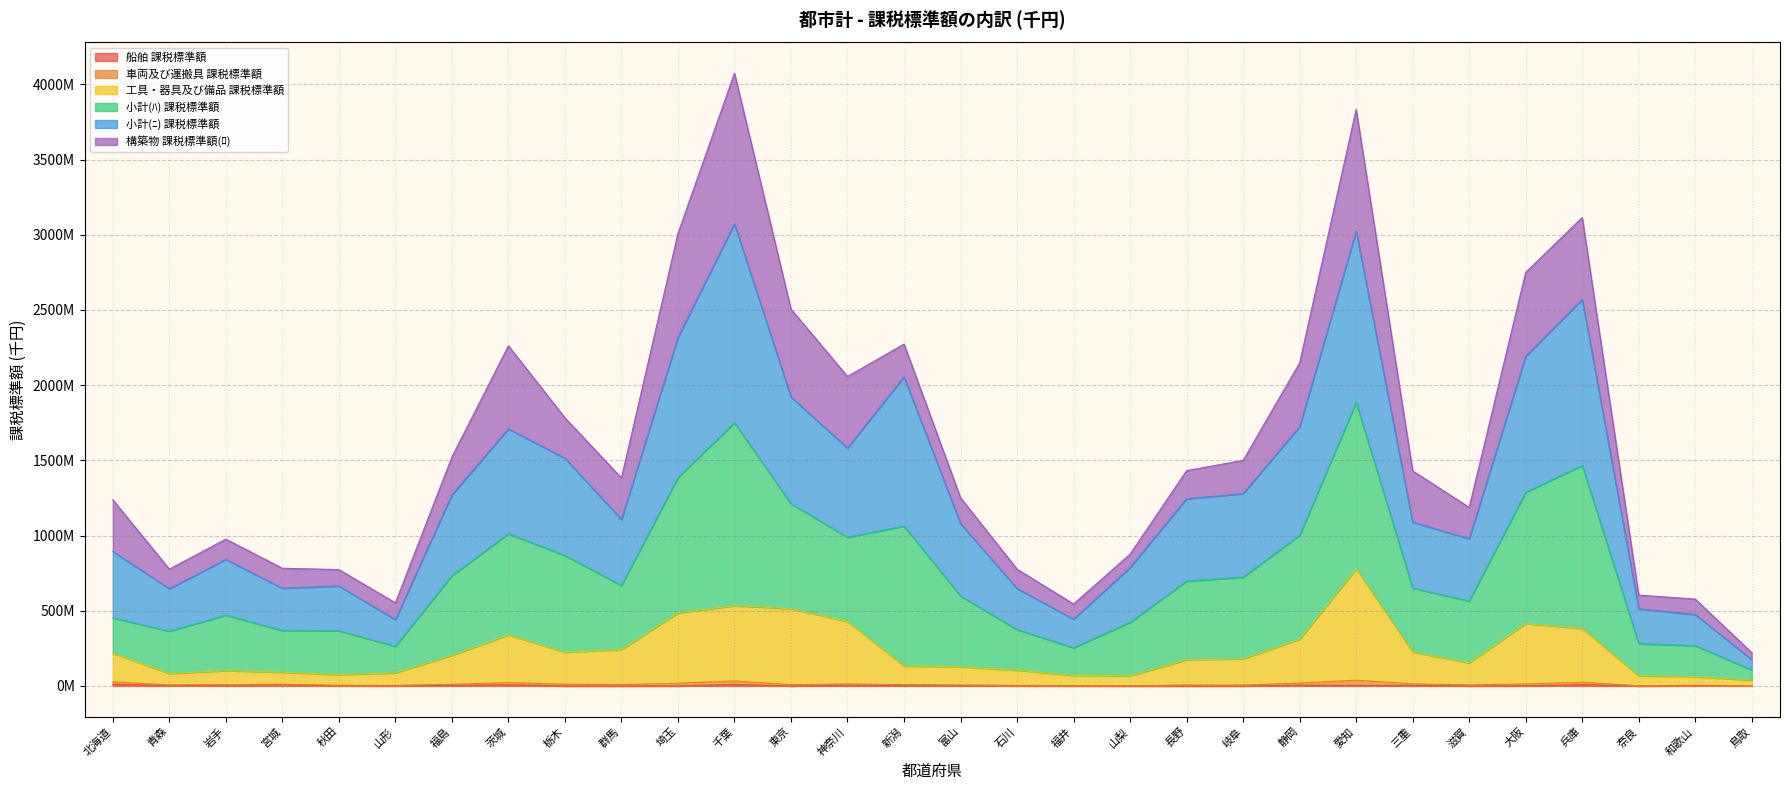

Does the chart have visible grid lines?

Yes